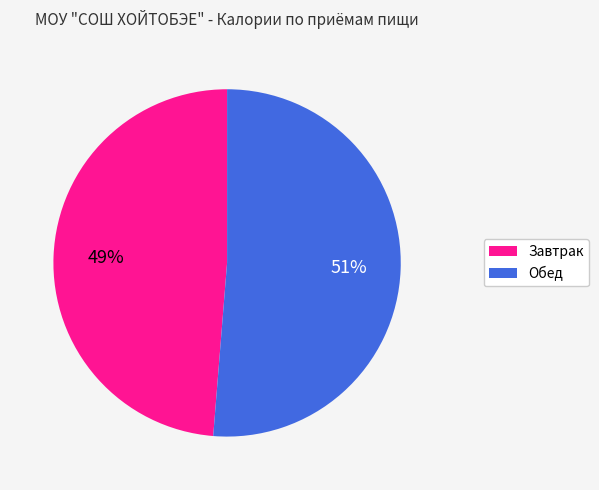

To the nearest percent, what percentage of the pie is Обед?

51%